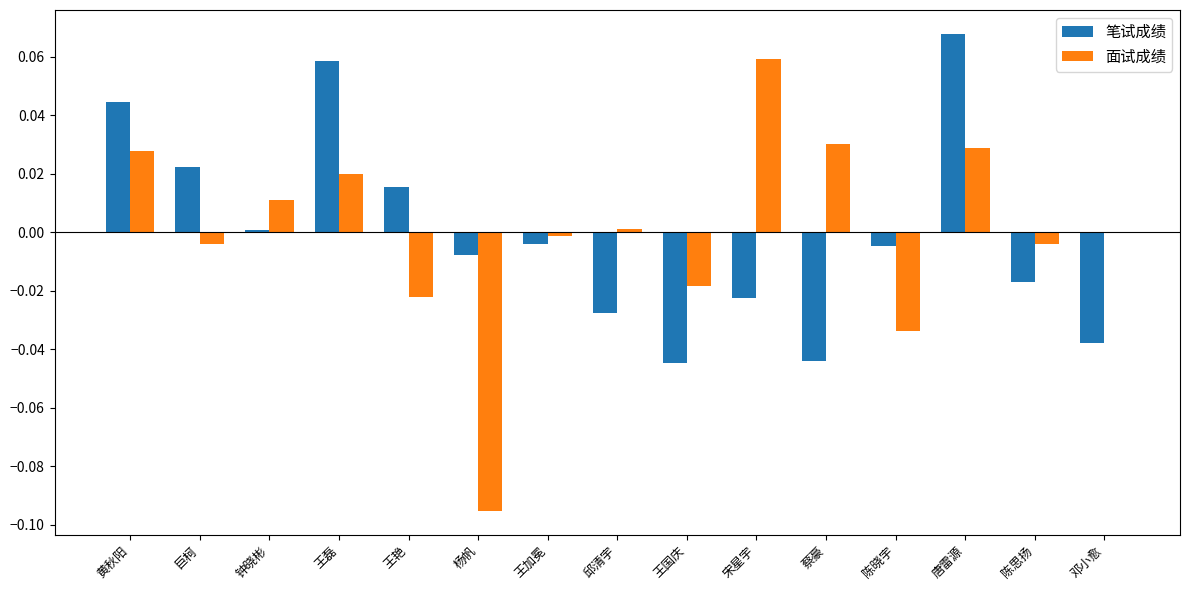

Is the value of 面试成绩 at 陈思扬 greater than the value of 笔试成绩 at 王艳?

No